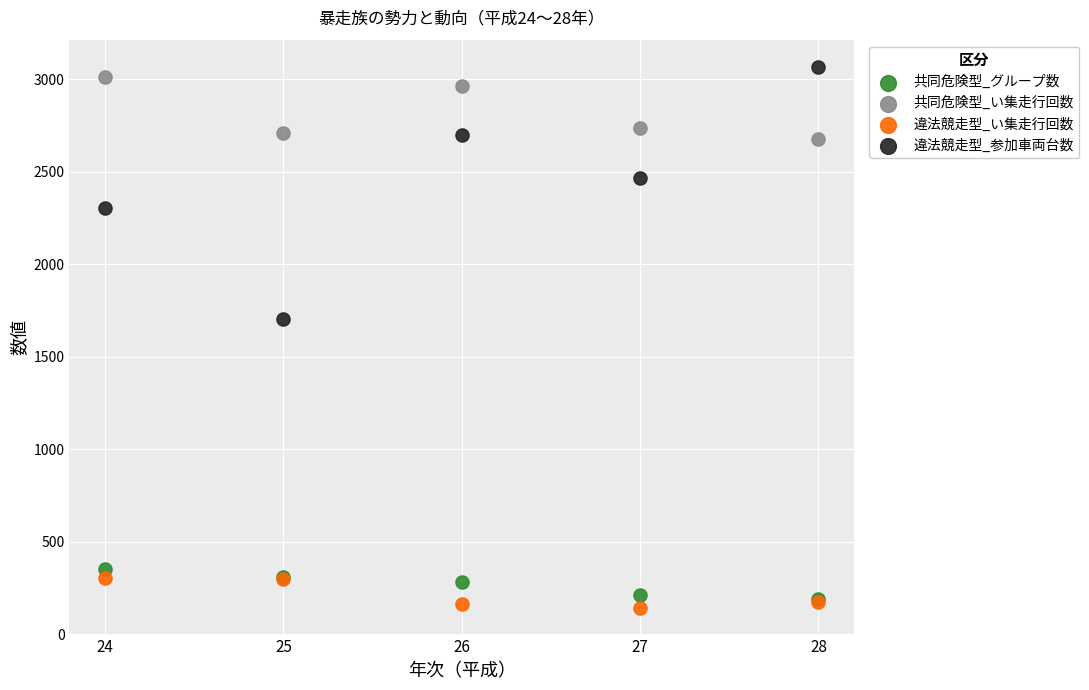

Which series reaches the maximum Y coordinate?

違法競走型_参加車両台数